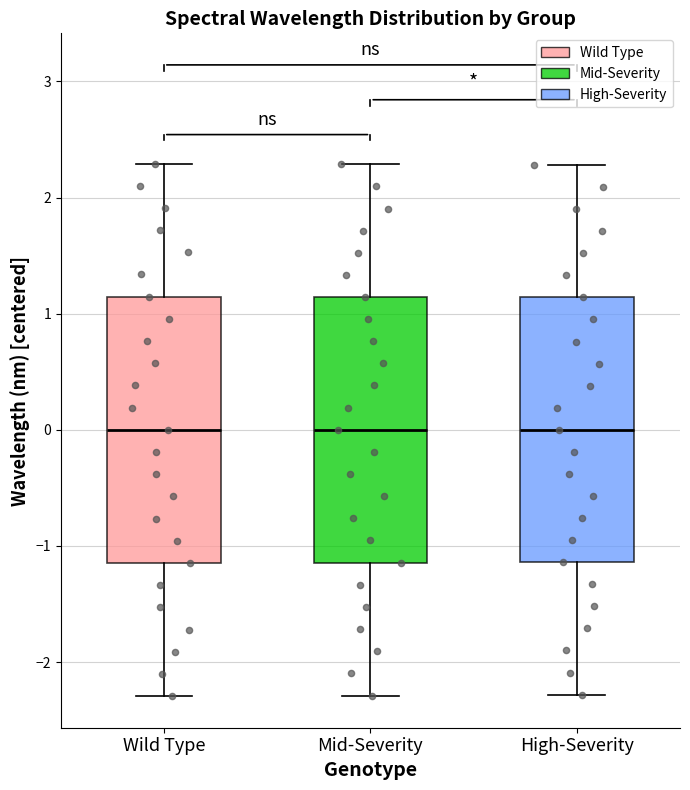

Reading left to right, read every box against the y-axis: the position of its median line, the range the box covers, and the ends of its whiskers. The values are not printed on the chart, so give them approximately, as read against the axis.

Wild Type: median 0.0, box -1.1 to 1.1, whiskers -2.3 to 2.3
Mid-Severity: median 0.0, box -1.1 to 1.1, whiskers -2.3 to 2.3
High-Severity: median 0.0, box -1.1 to 1.1, whiskers -2.3 to 2.3